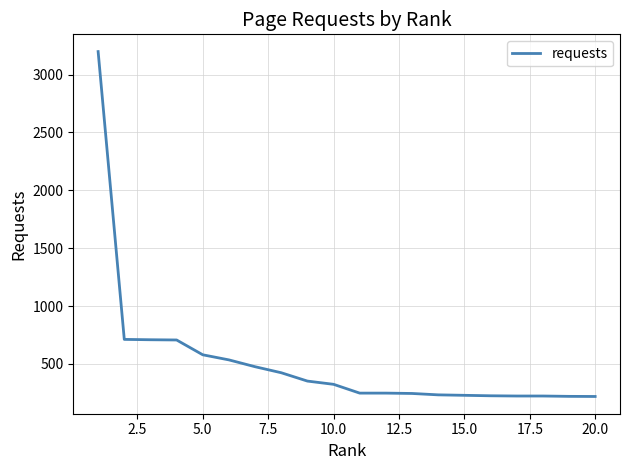

What is the maximum value shown in the chart?

3198